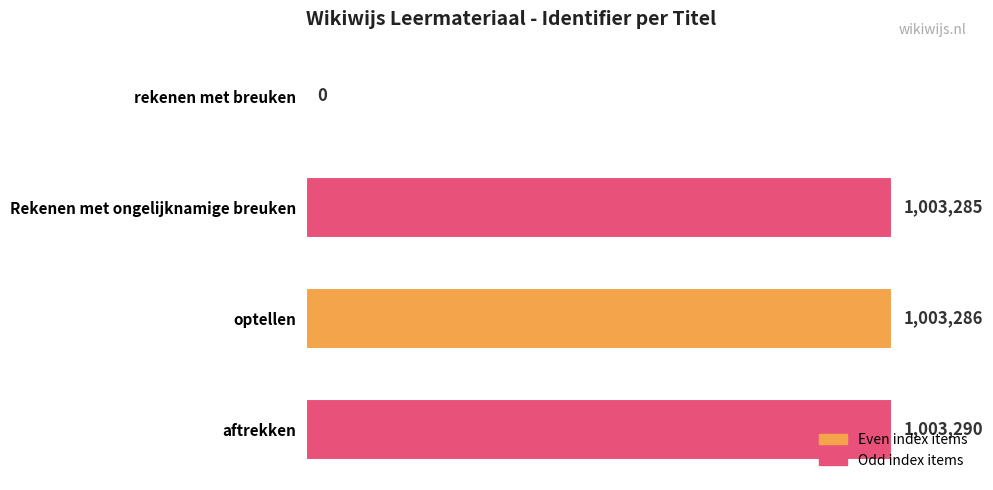

Are the bars horizontal?

Yes